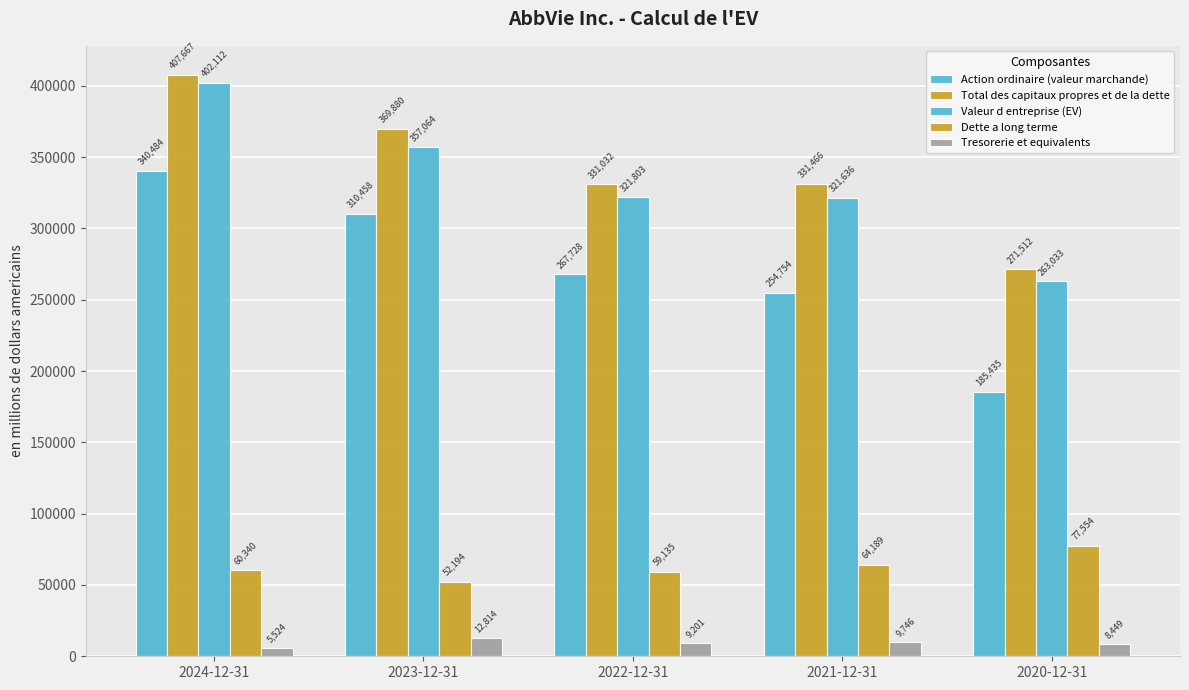

What is the value of the Action ordinaire (valeur marchande) bar at the 5th from the left?

185435